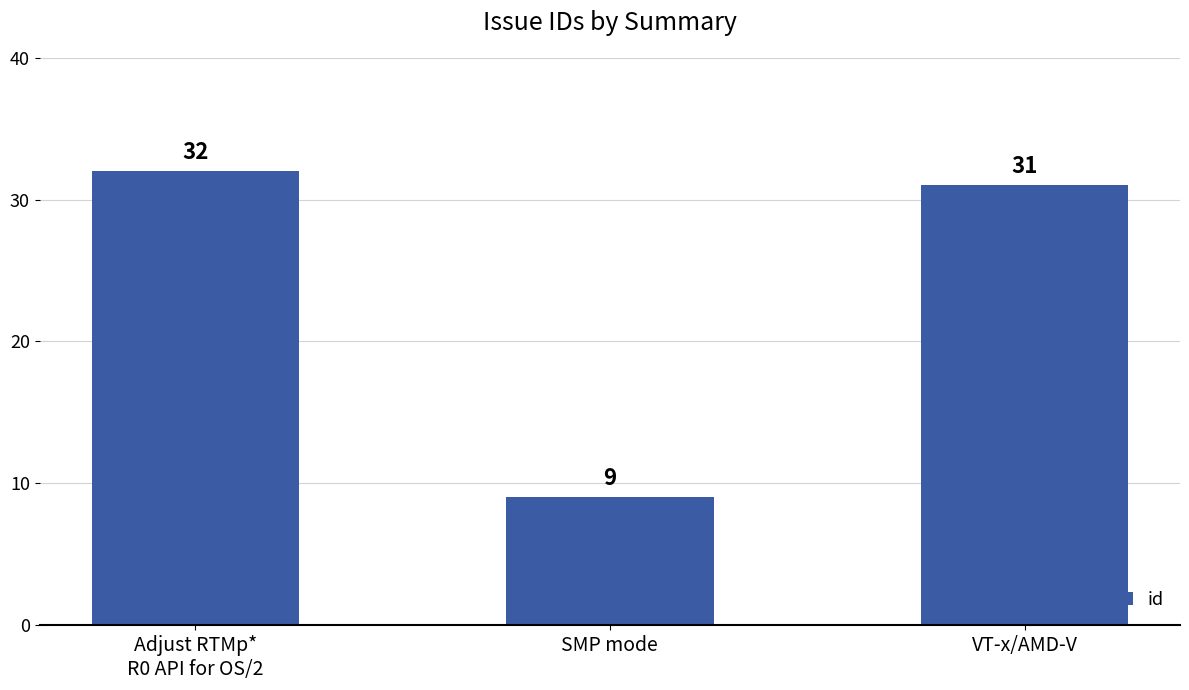

What is the ratio of the value at Adjust RTMp*
R0 API for OS/2 to the value at SMP mode?

3.6